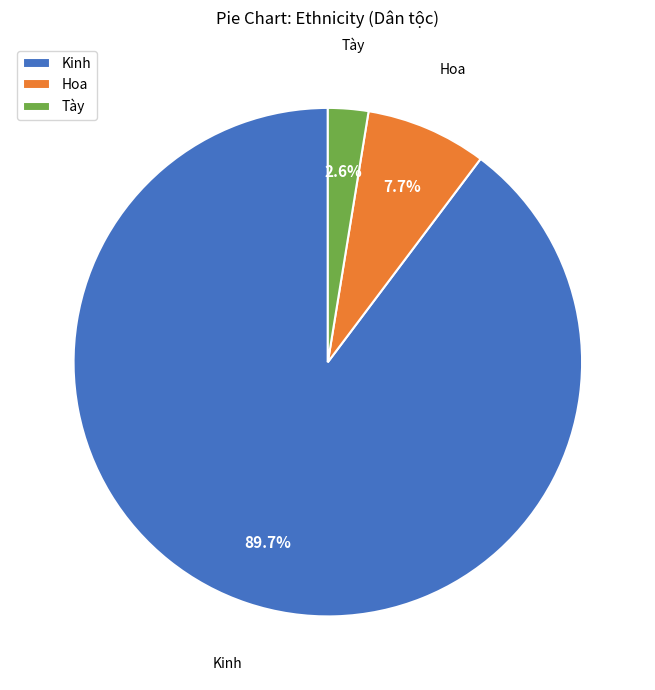

Which category has the biggest portion of the pie?

Kinh